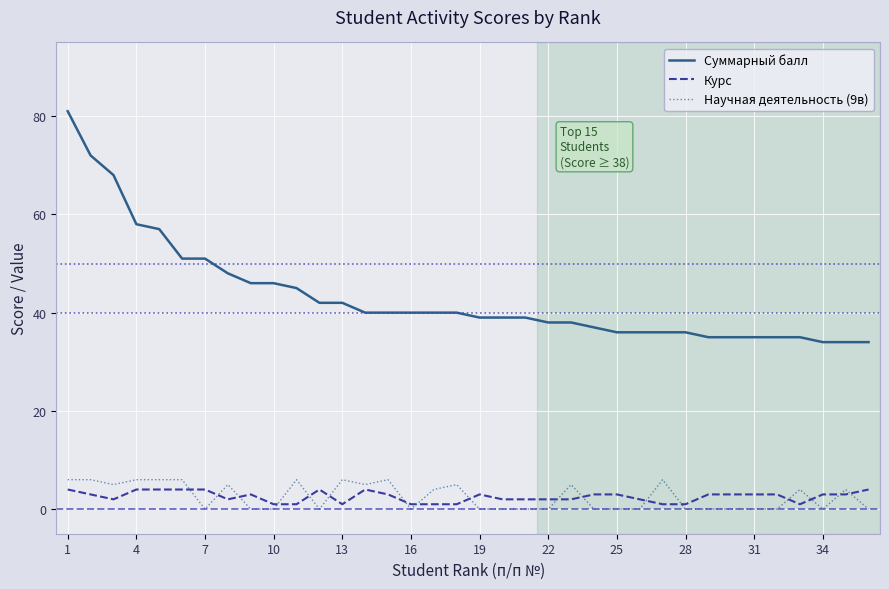

Reading left to right, what are all the values shown in this chart?

Суммарный балл: 81	72	68	58	57	51	51	48	46	46	45	42	42	40	40	40	40	40	39	39	39	38	38	37	36	36	36	36	35	35	35	35	35	34	34	34
Курс: 4	3	2	4	4	4	4	2	3	1	1	4	1	4	3	1	1	1	3	2	2	2	2	3	3	2	1	1	3	3	3	3	1	3	3	4
Научная деятельность (9в): 6	6	5	6	6	6	0	5	0	0	6	0	6	5	6	0	4	5	0	0	0	0	5	0	0	0	6	0	0	0	0	0	4	0	4	0